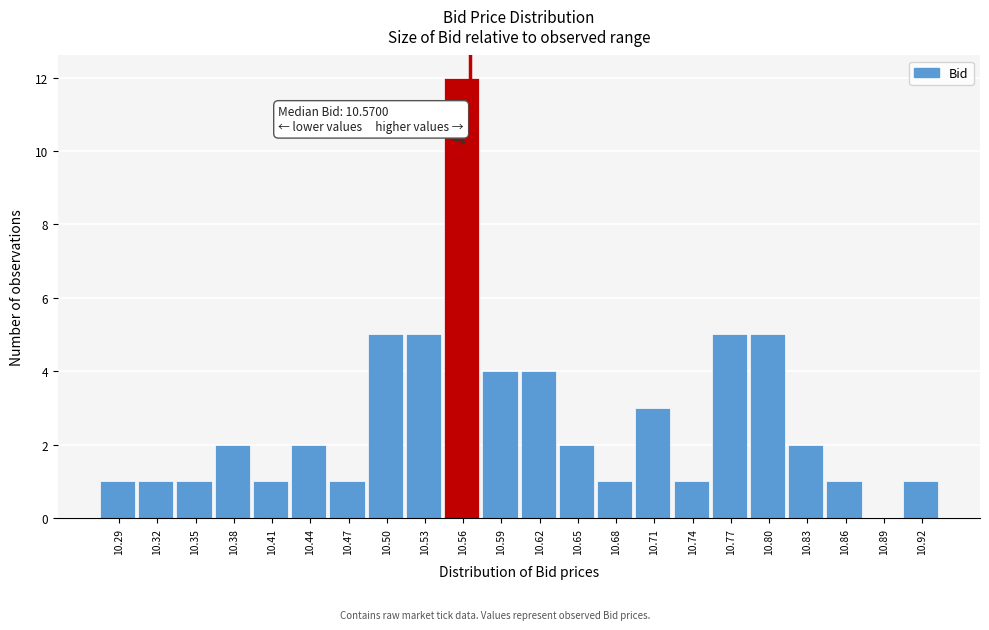

Which range on the x-axis has the tallest bar?

10.55 to 10.58